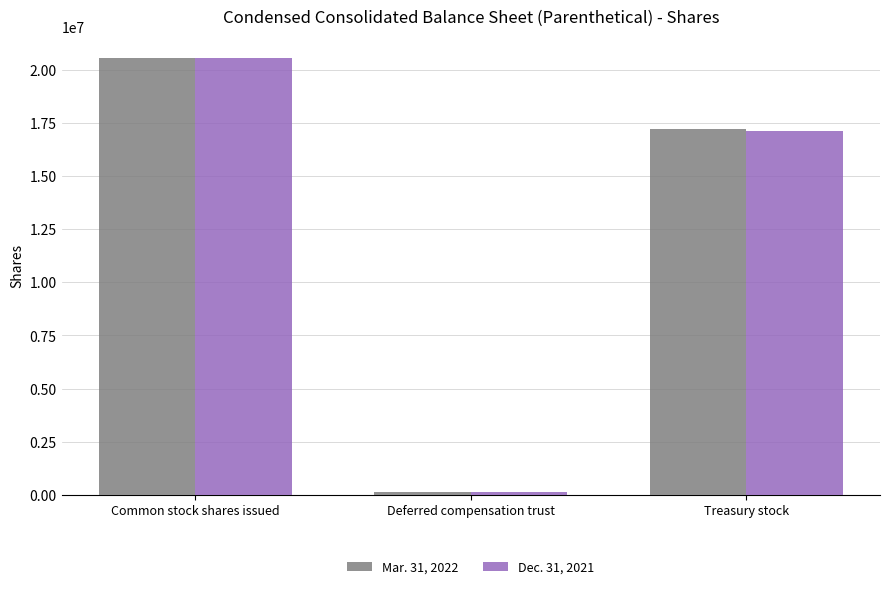

The value of Dec. 31, 2021 at Treasury stock is 17107889. True or false?

True